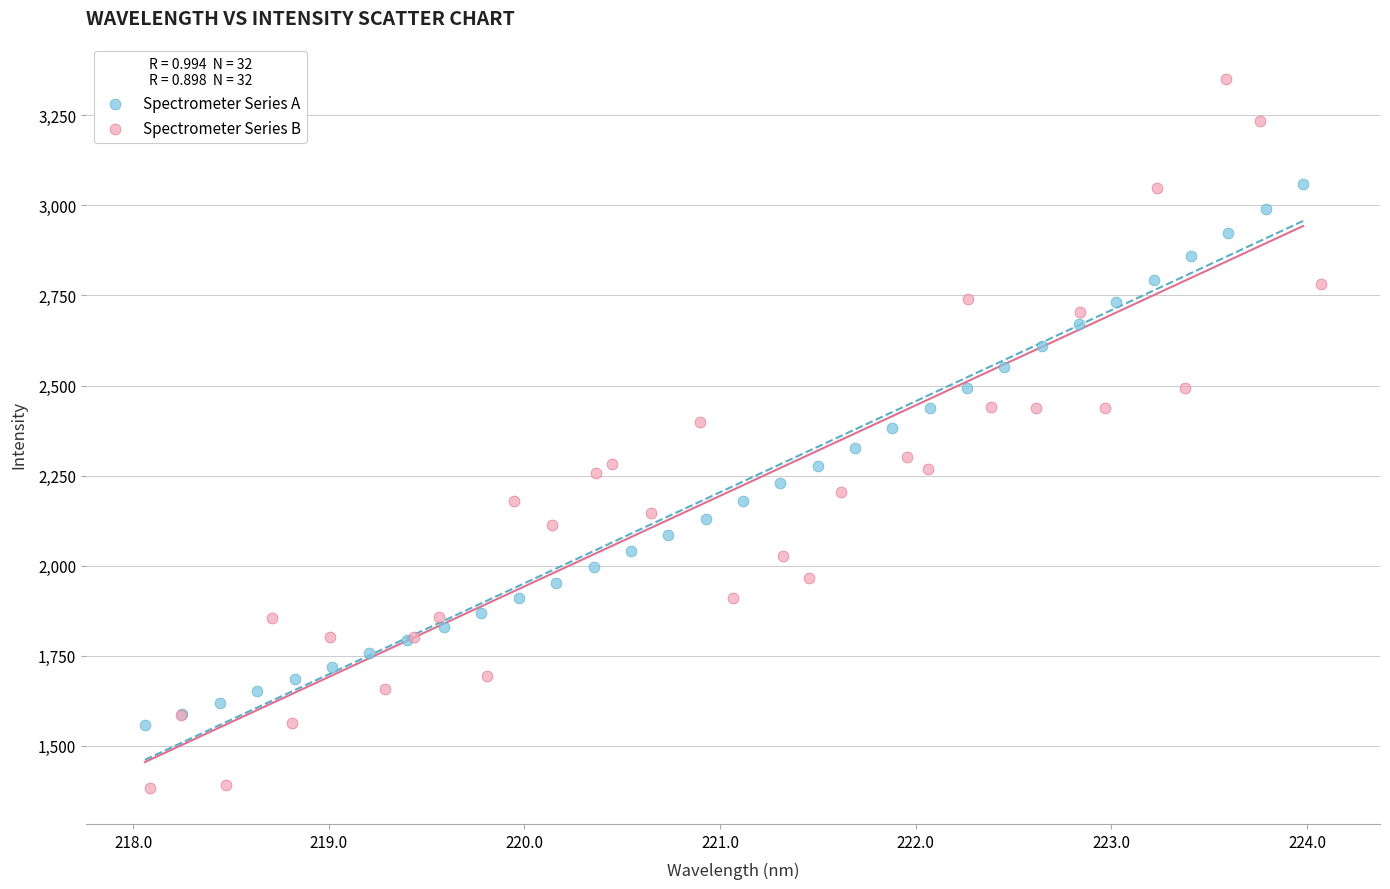

Which series contains the highest Y value?

Spectrometer Series B